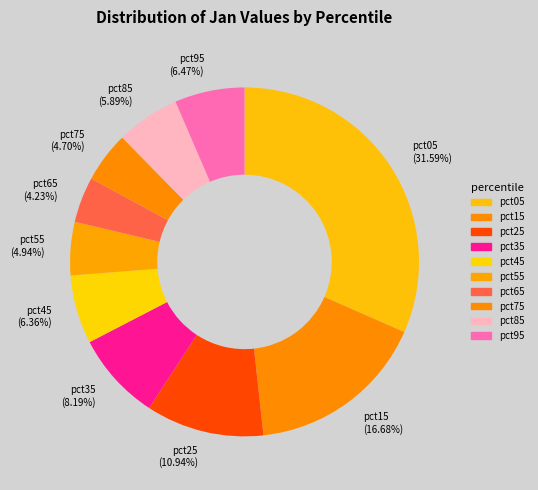

To the nearest percent, what is the average slice percentage?

10%